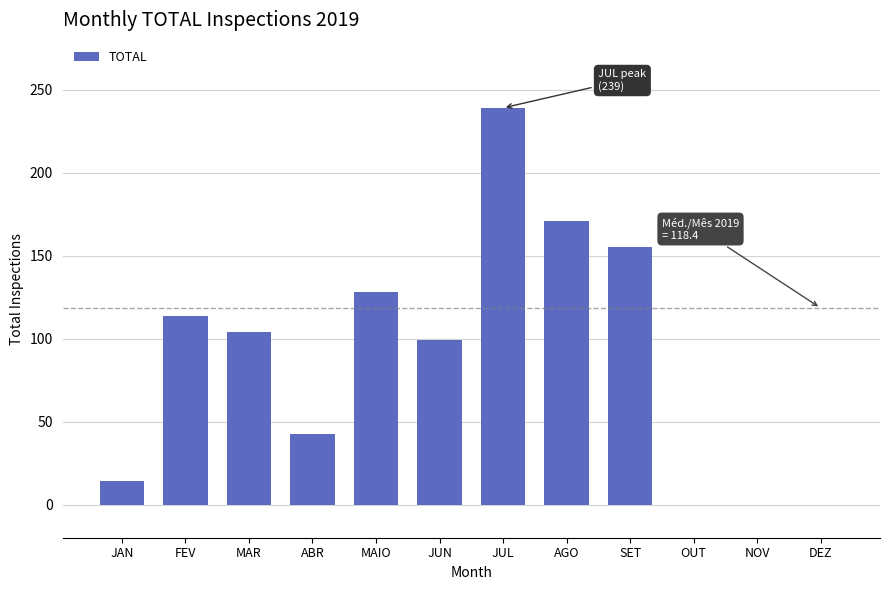

Reading left to right, what are all the values shown in this chart?

JAN=14.0	FEV=113.5	MAR=104.0	ABR=42.5	MAIO=128.0	JUN=99.0	JUL=239.0	AGO=171.0	SET=155.0	OUT=0.0	NOV=0.0	DEZ=0.0